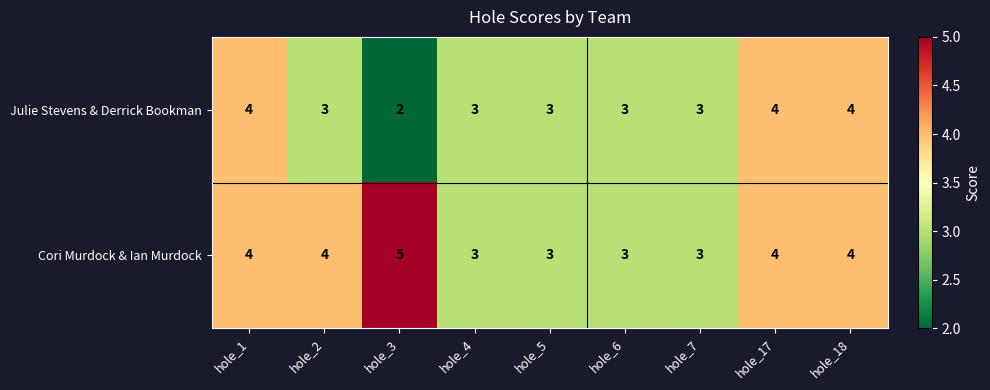

How many data points does each series have?

9